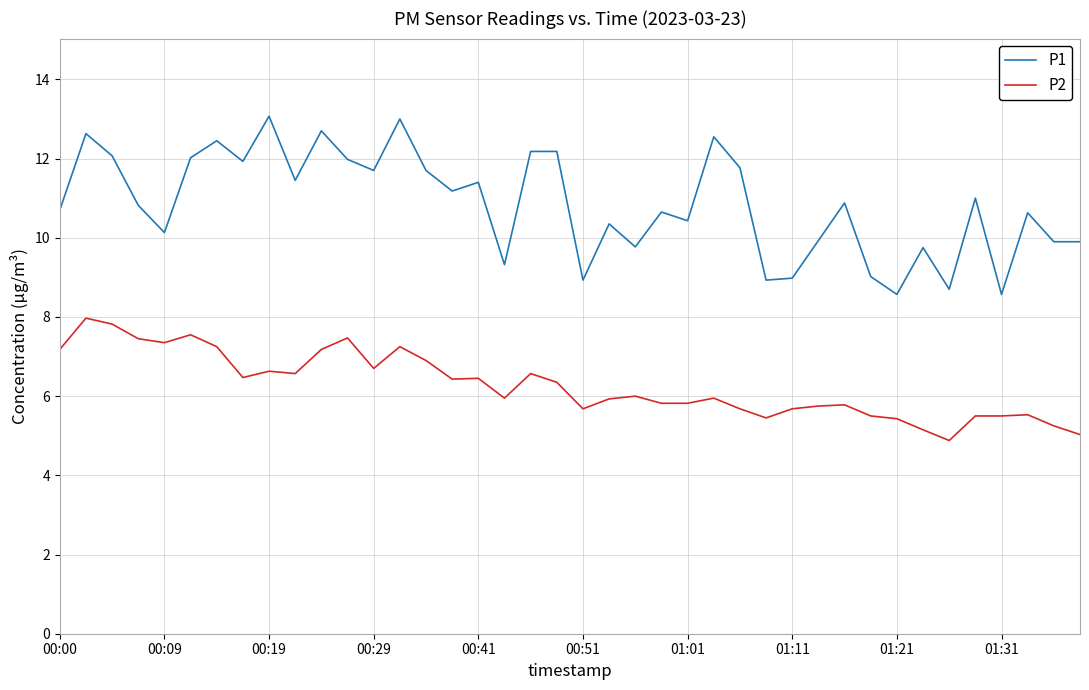

Which series has the largest total across all categories?

P1